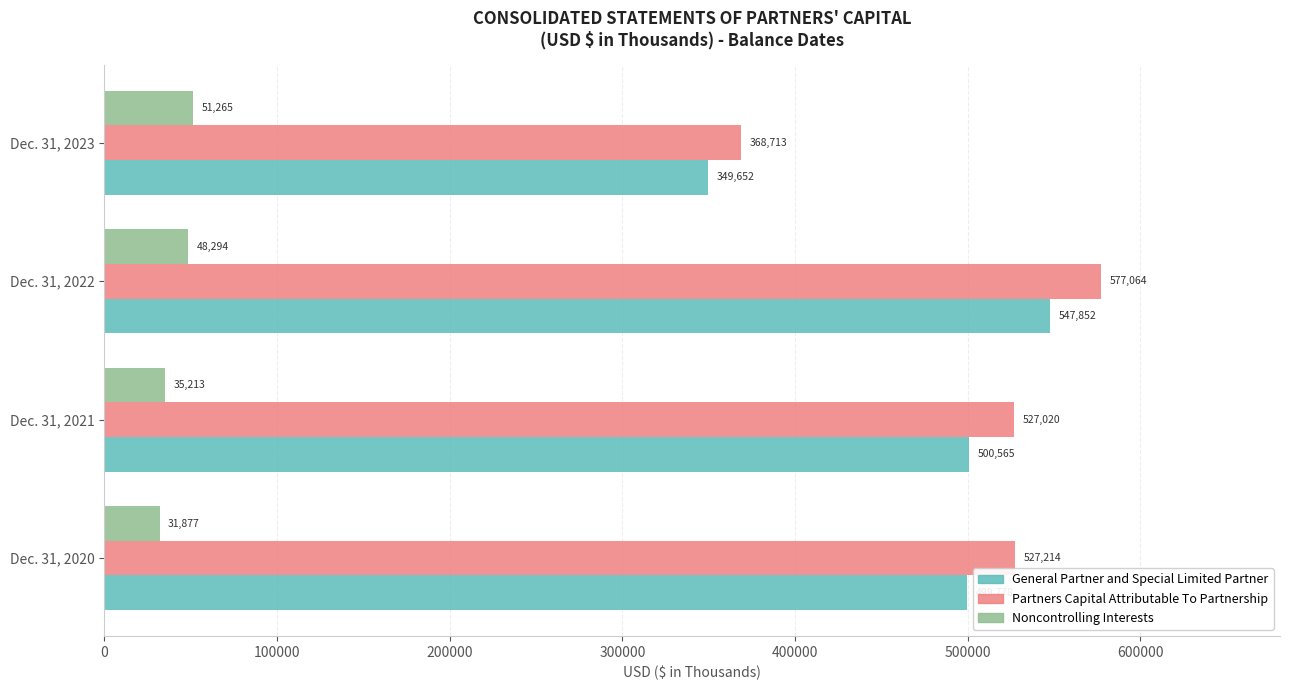

Which label corresponds to the largest value in the chart?

Dec. 31, 2022